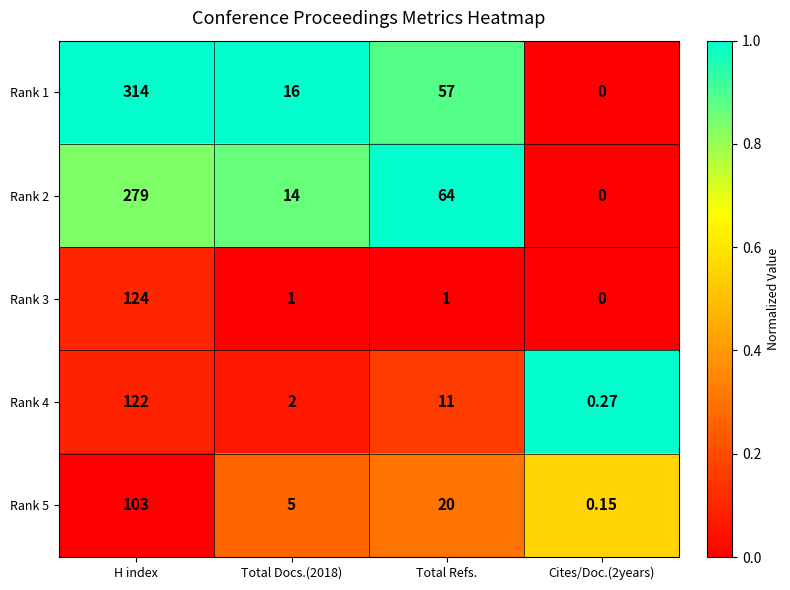

How many series are shown in this chart?

5